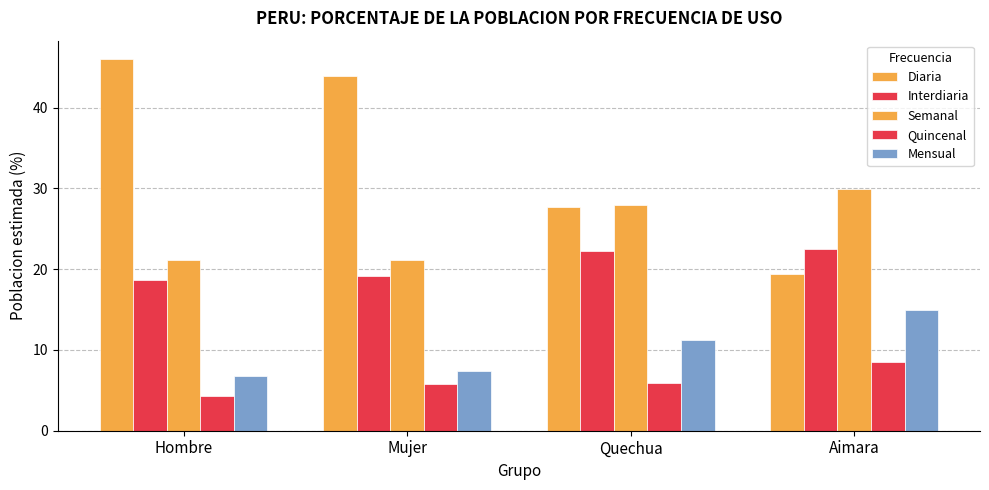

How many data points does each series have?

4